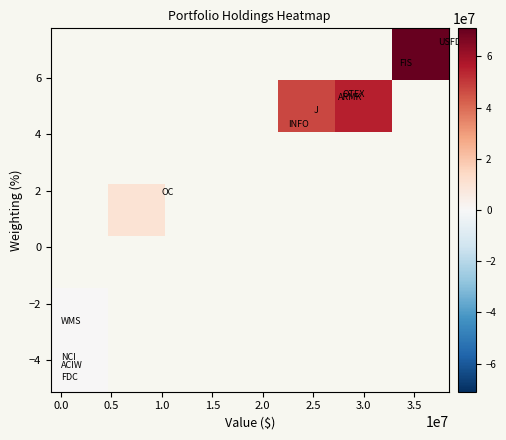

Count the number of categories in the chart.

7